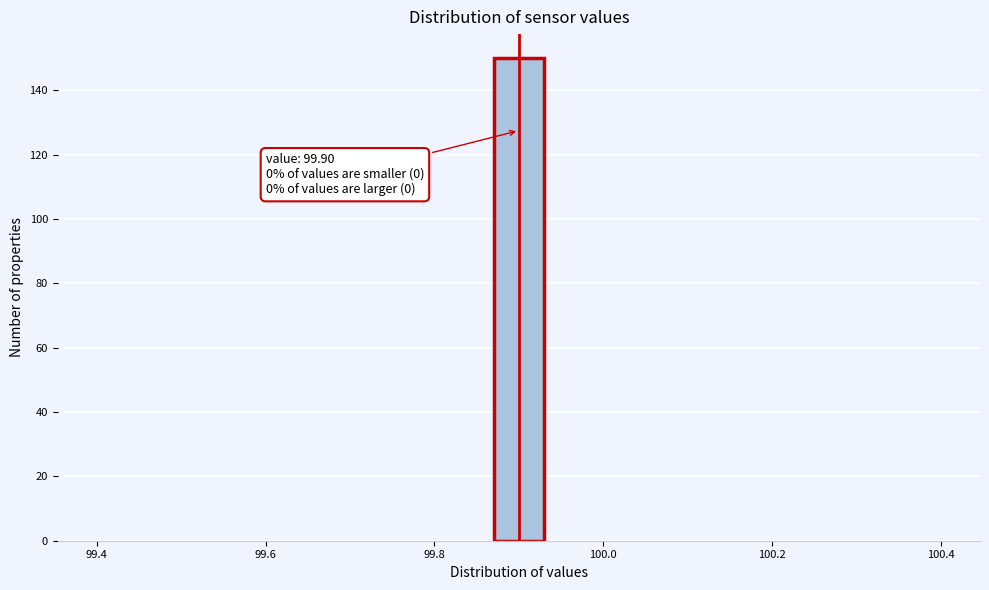

Around what value on the x-axis is the tallest bar? Give the approximate position of its centre, as read against the axis.

99.90